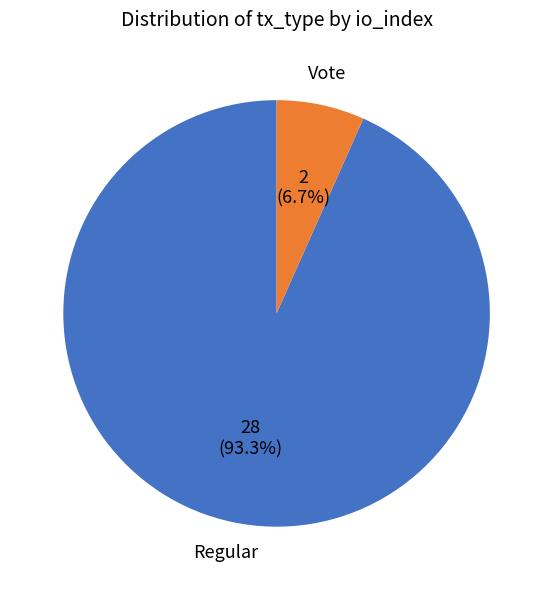

Is there any slice that represents more than half of the pie?

Yes